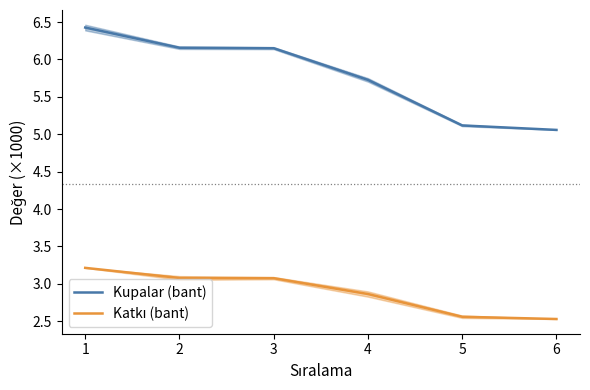

Is the value of Kupalar (bant) at 2 greater than the value of Katkı (bant) at 6?

Yes